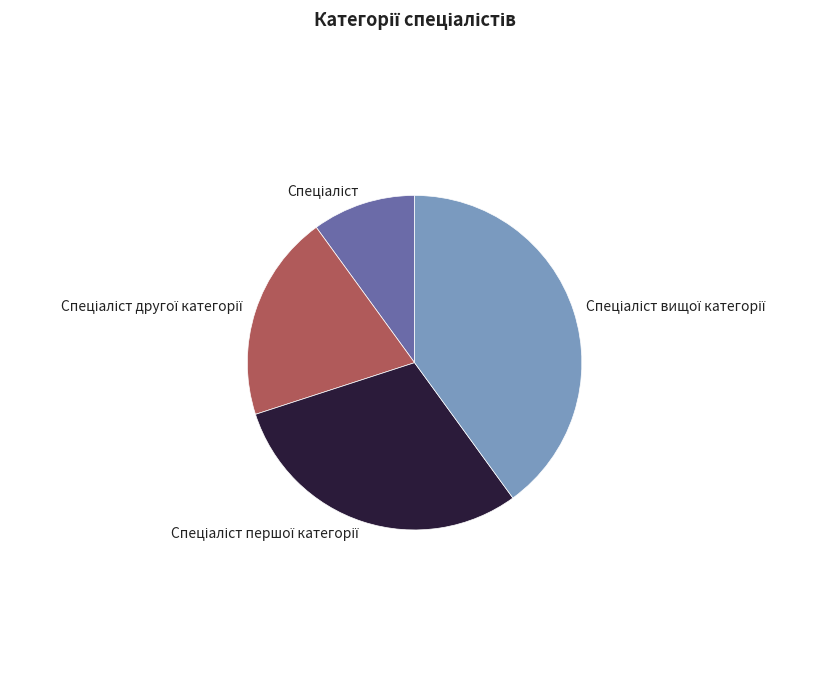

Is there any slice that represents more than half of the pie?

No